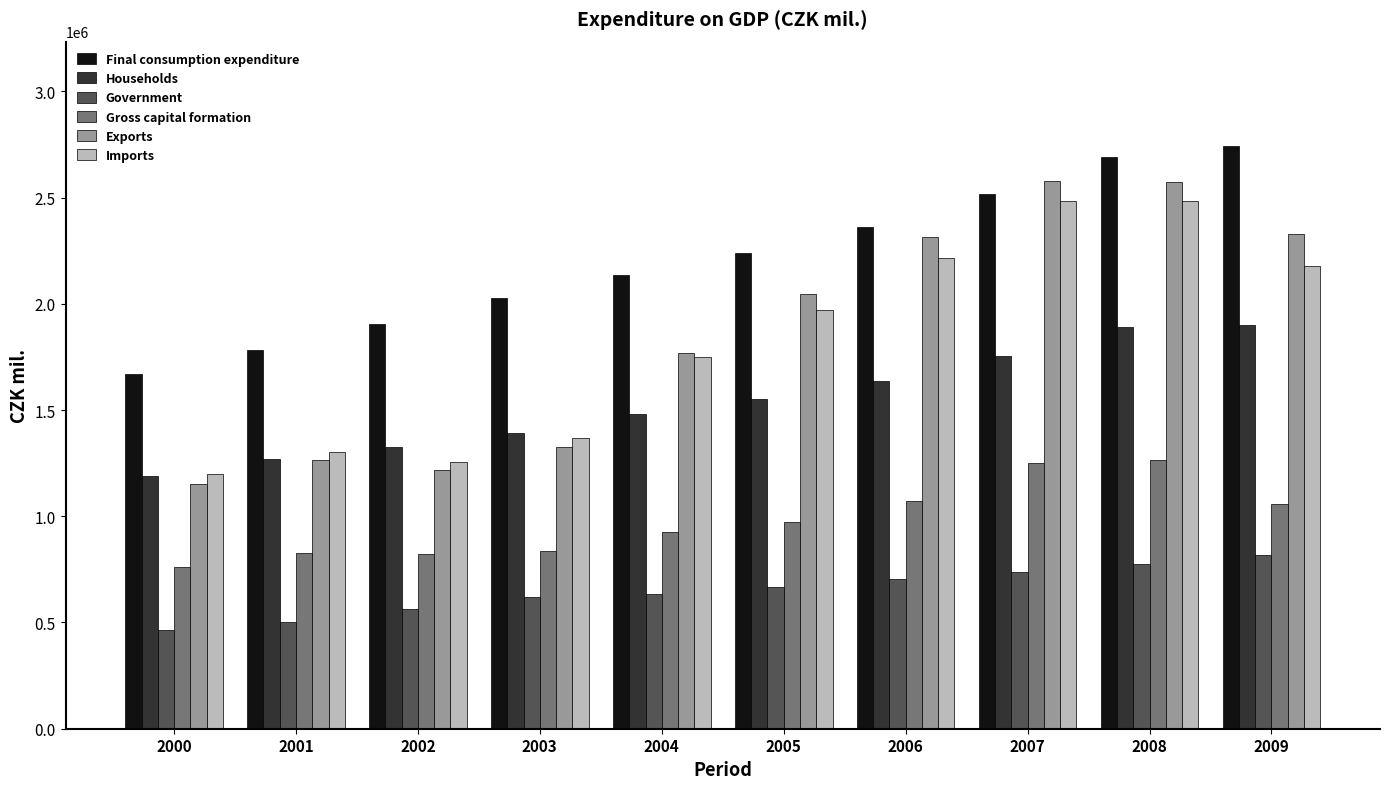

What is the difference between the highest and lowest values at 2006?

1658302